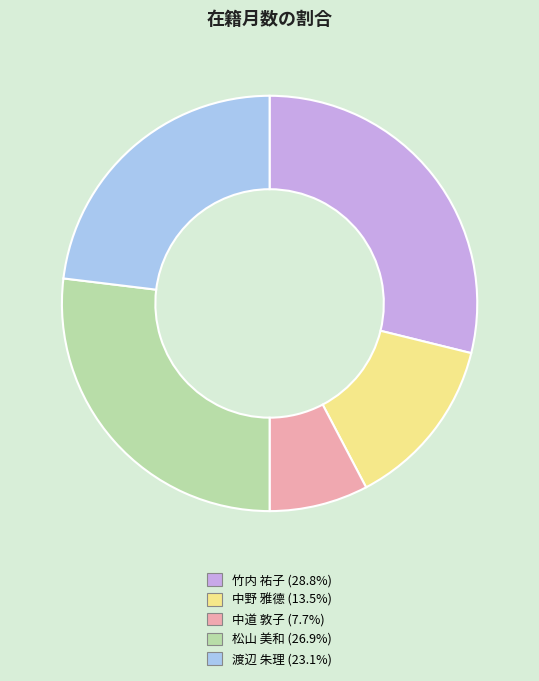

Do 竹内 祐子 and 渡辺 朱理 together represent more than half of the pie?

Yes